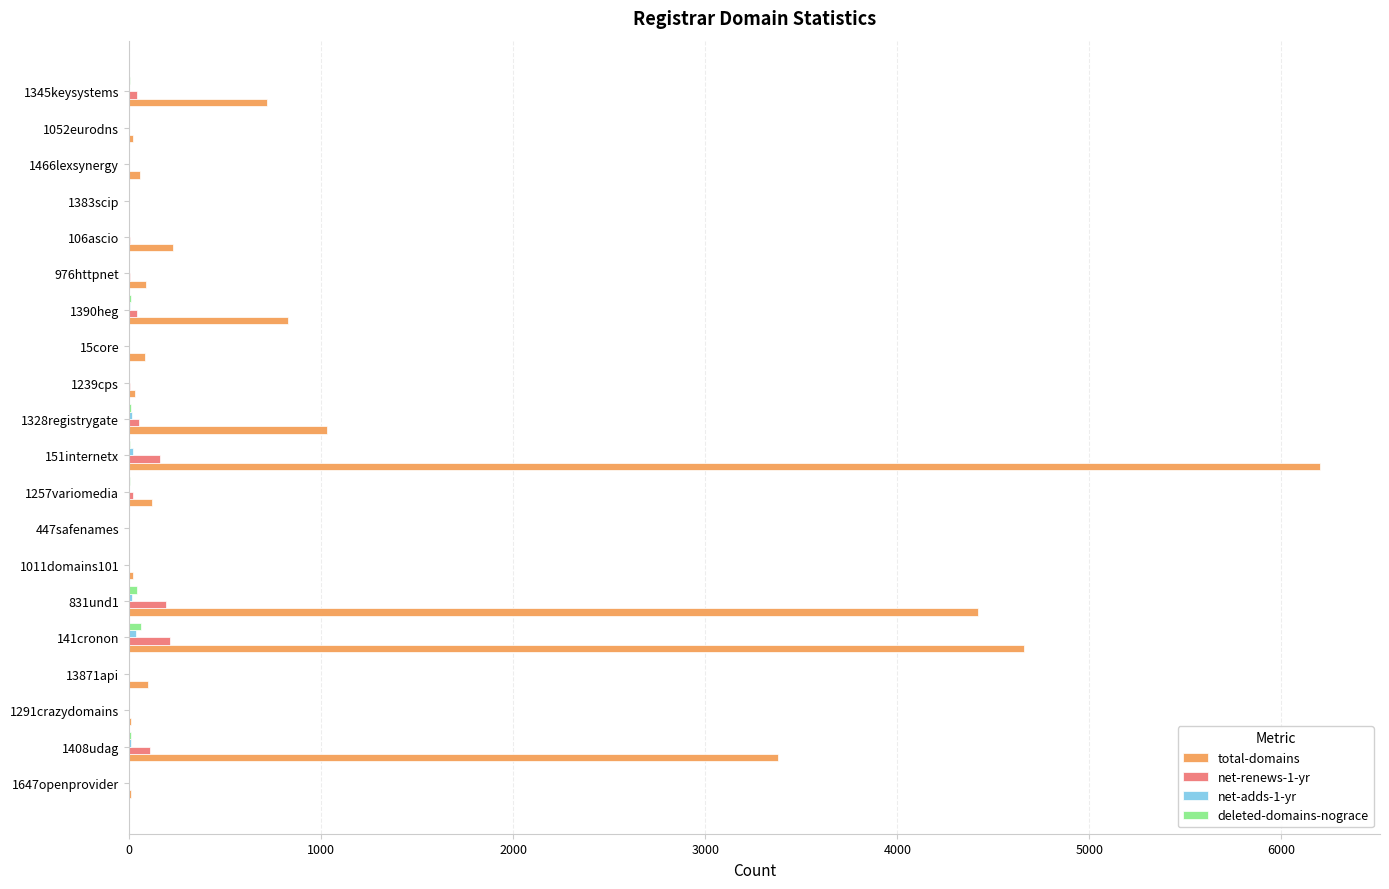

What is the sum of all total-domains values?

22006